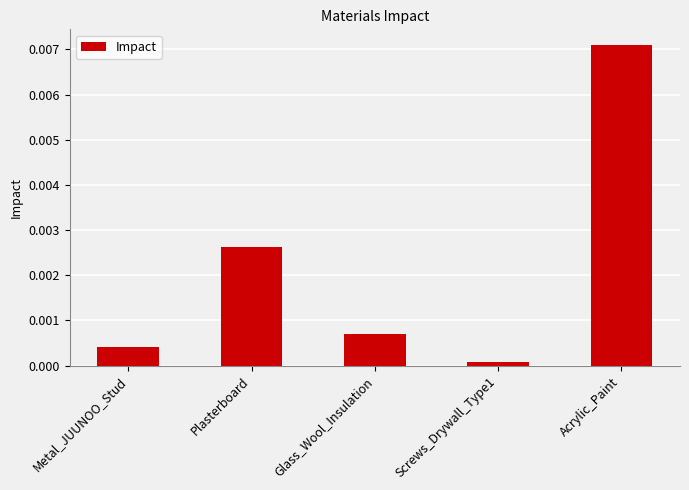

Which category has the highest value across all series?

Acrylic_Paint